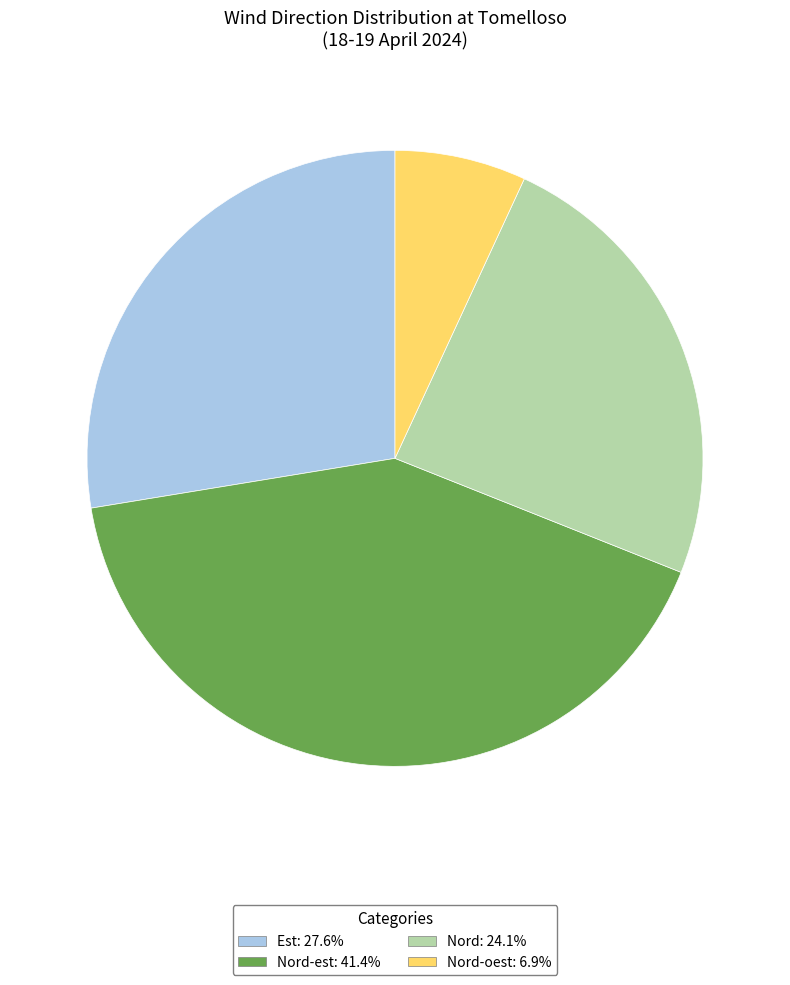

Does any single category account for the majority?

No